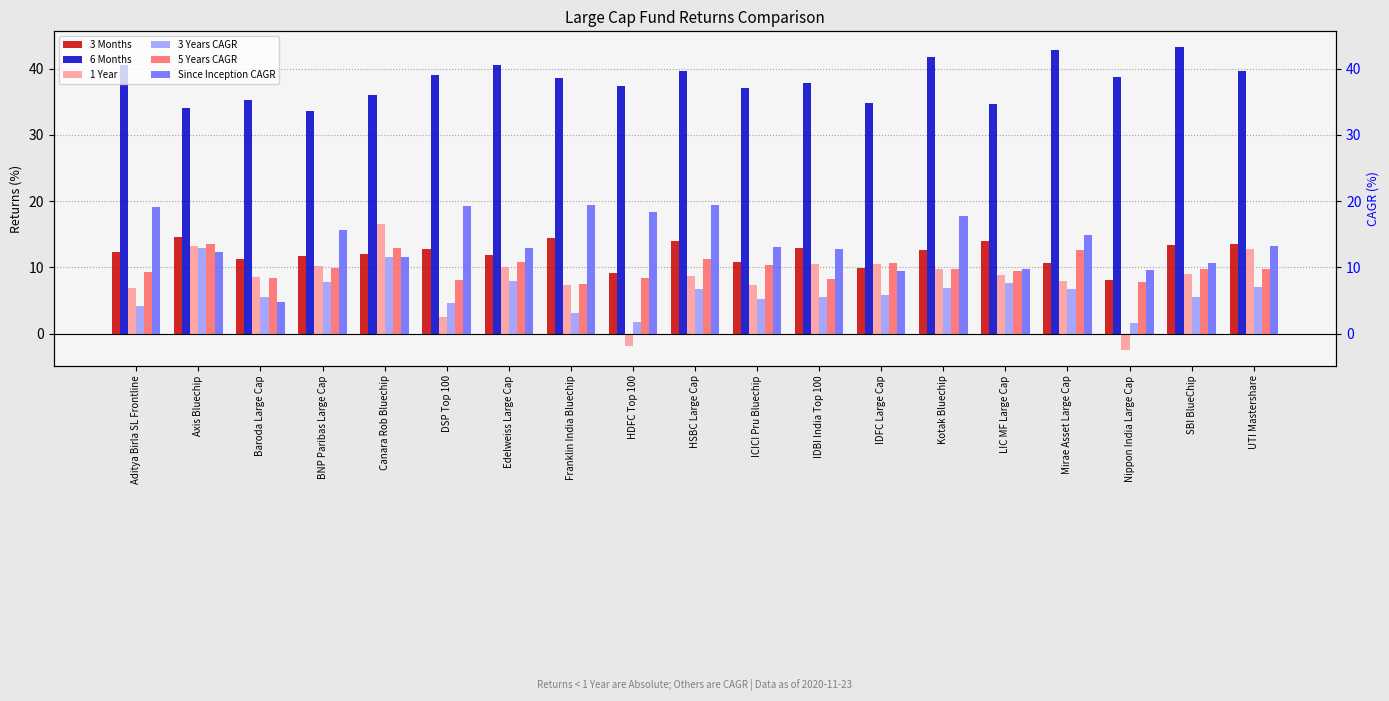

Rank the series by their maximum value, from highest to lowest.

6 Months, Since Inception CAGR, 1 Year, 3 Months, 5 Years CAGR, 3 Years CAGR